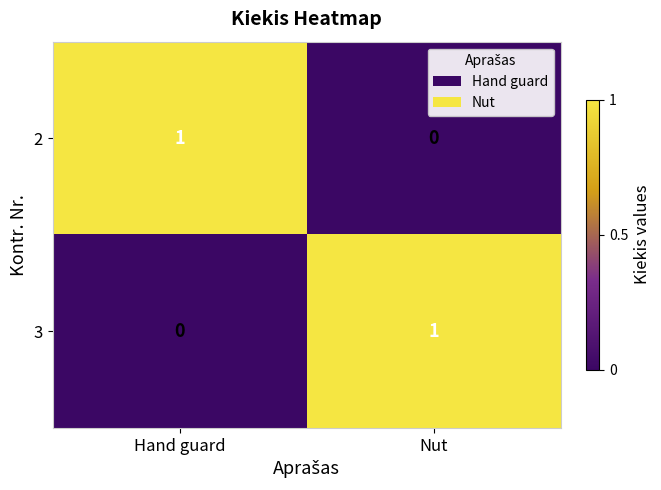

Which category has the lowest value in the 3 series?

Hand guard